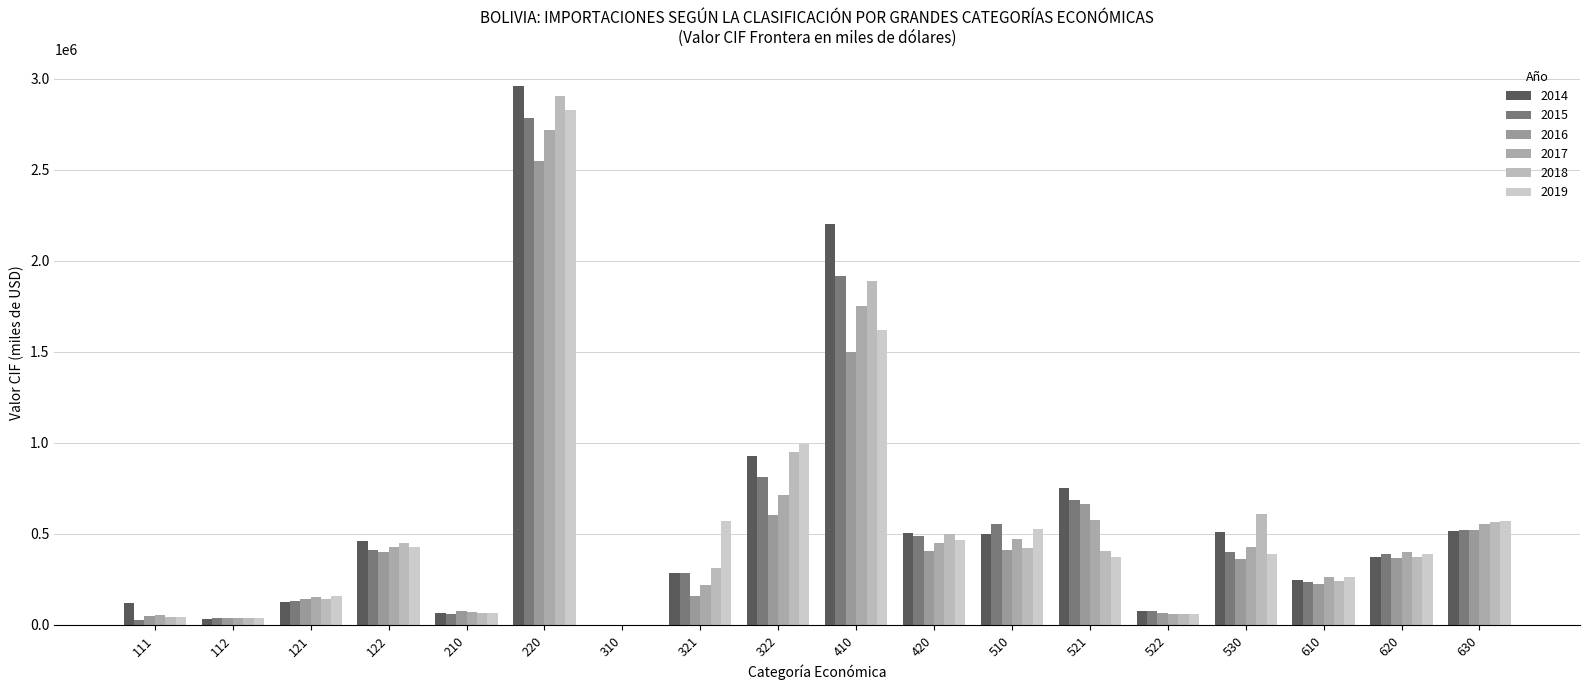

How many categories are shown in the chart?

18